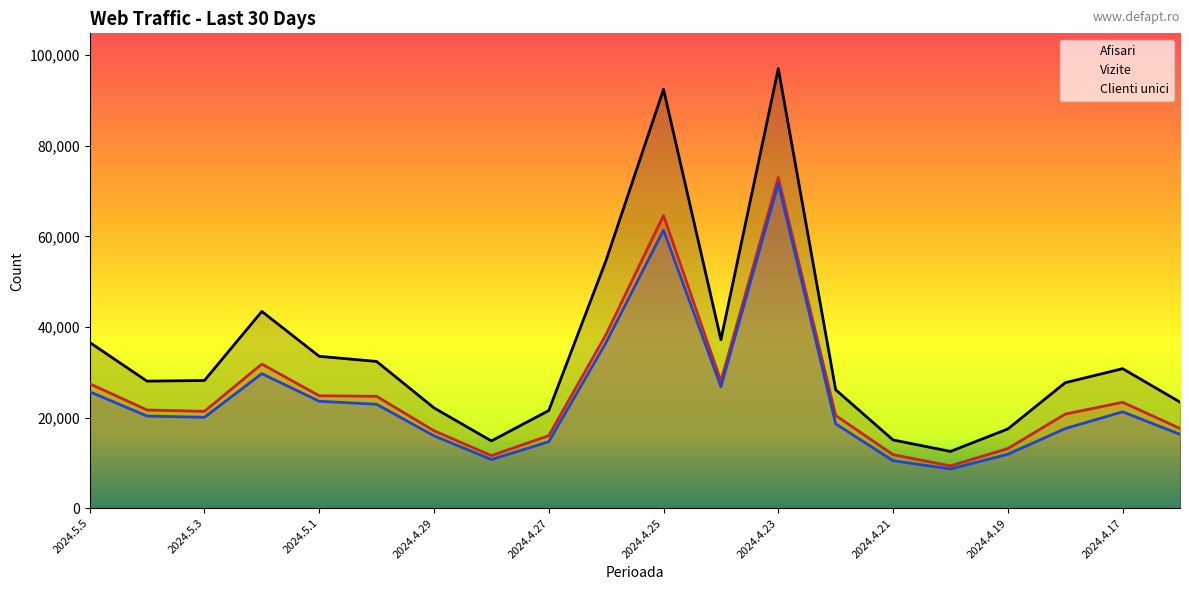

How many lines are shown in the chart?

3